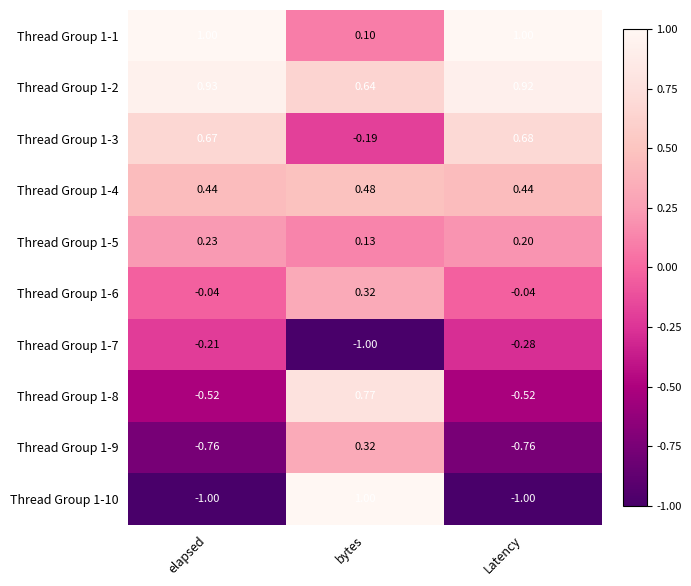

At which label does Thread Group 1-3 first exceed 0?

elapsed